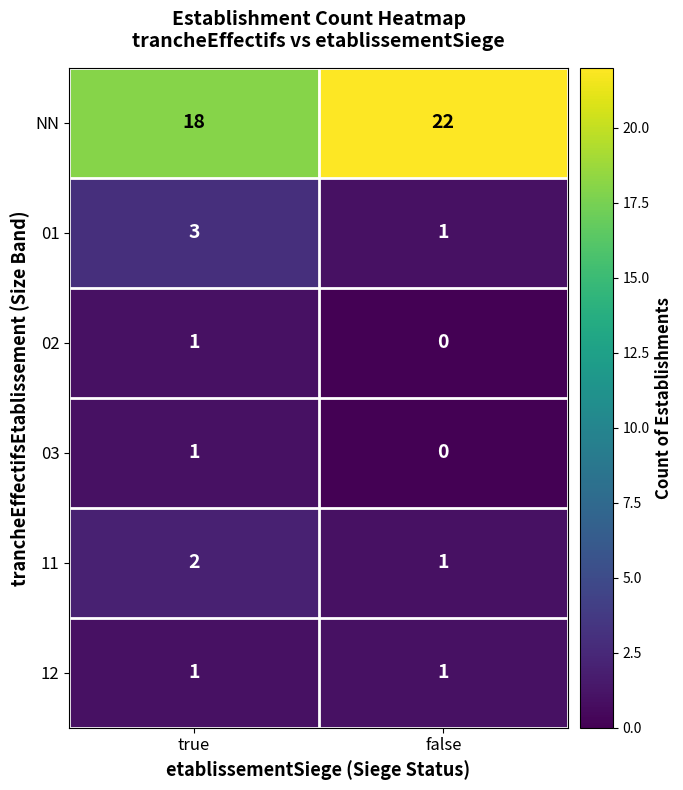

Which label corresponds to the smallest value in the chart?

false